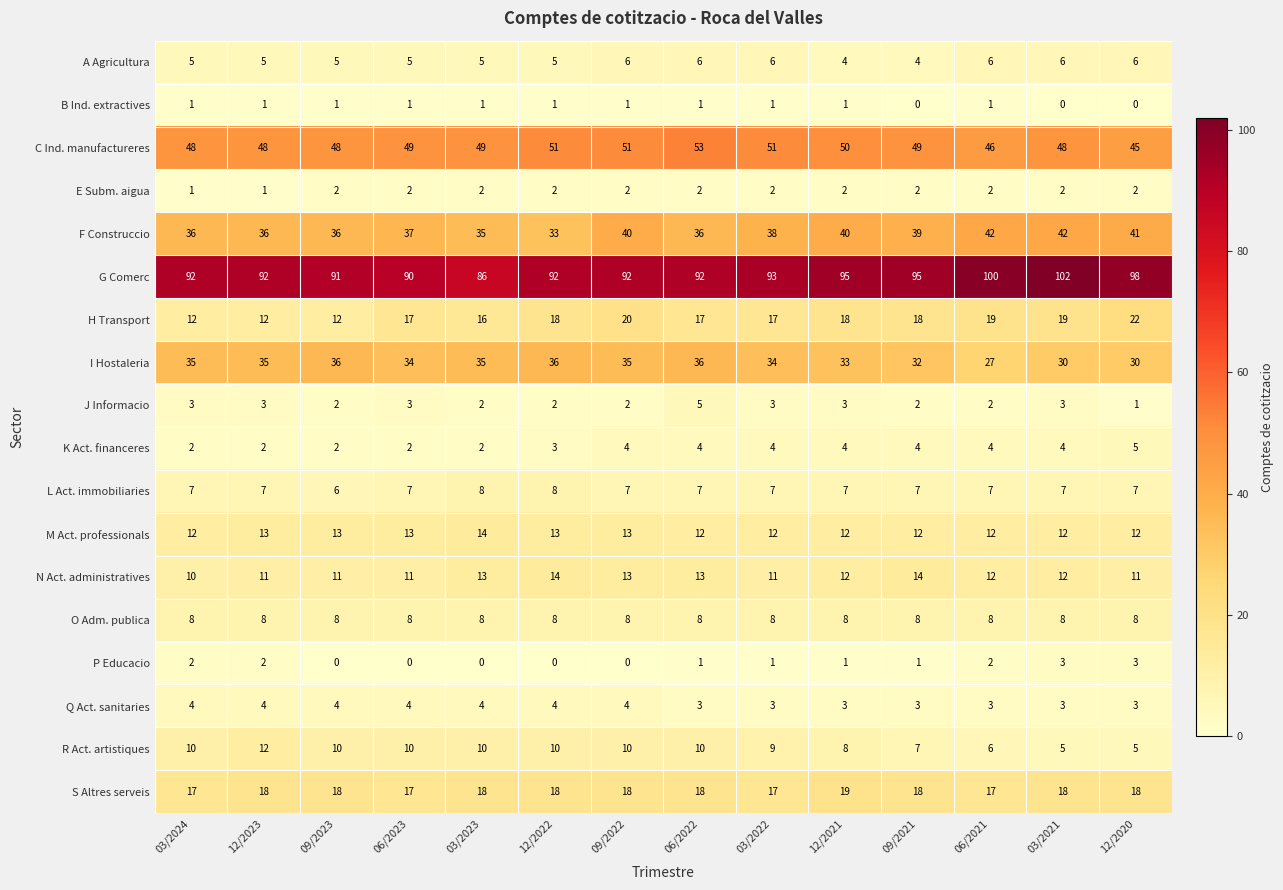

What is the greatest value displayed?

102